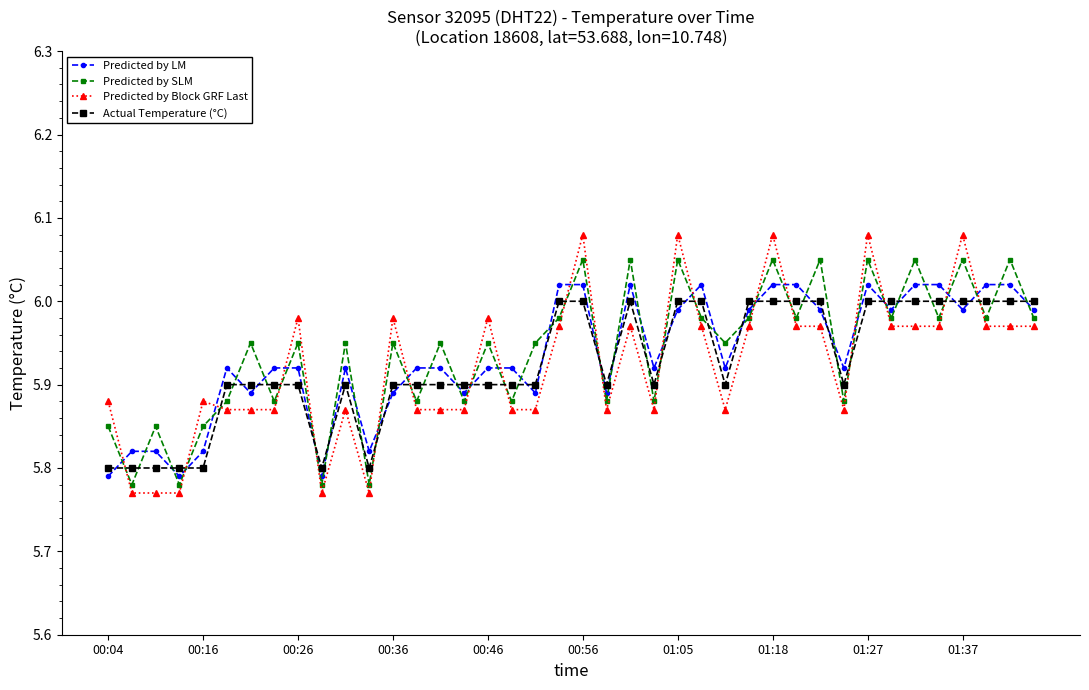

What is the difference between the maximum and minimum values in the Predicted by SLM series?

0.3